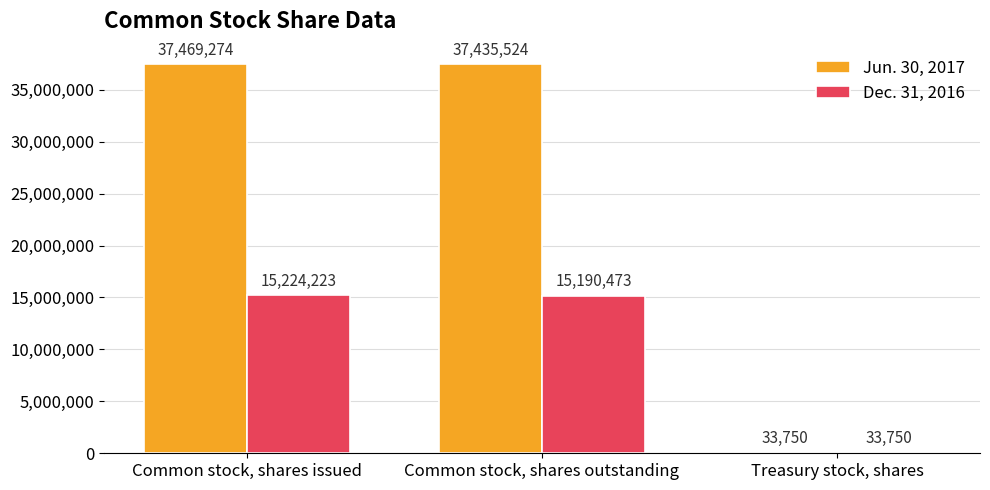

What is the sum of all Dec. 31, 2016 values?

30448446